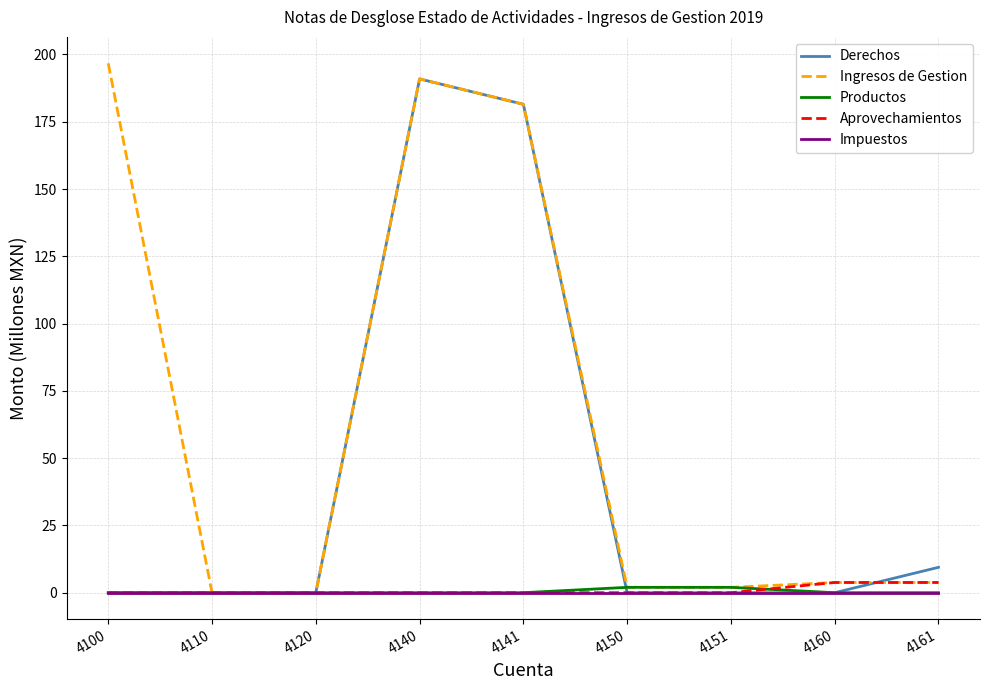

Reading right to left, what are all the values shown in this chart?

Derechos: 9.4	0.0	0.0	0.0	181.5	190.9	0.0	0.0	0.0
Ingresos de Gestion: 3.8	3.8	2.0	2.0	181.5	190.9	0.0	0.0	196.7
Productos: 0.0	0.0	2.0	2.0	0.0	0.0	0.0	0.0	0.0
Aprovechamientos: 3.8	3.8	0.0	0.0	0.0	0.0	0.0	0.0	0.0
Impuestos: 0.0	0.0	0.0	0.0	0.0	0.0	0.0	0.0	0.0